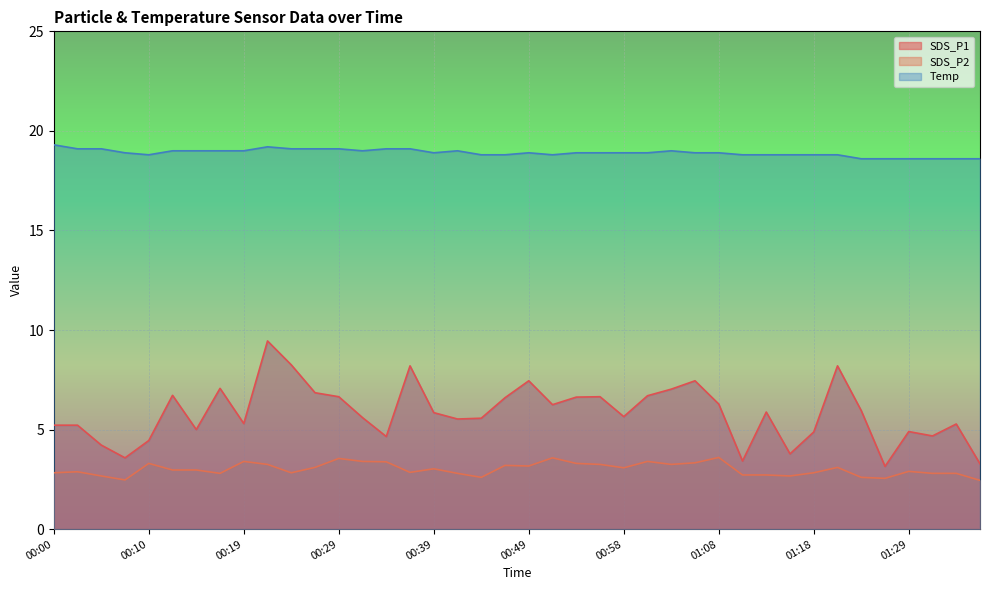

Where is SDS_P1 nearest to the value 6?

01:24